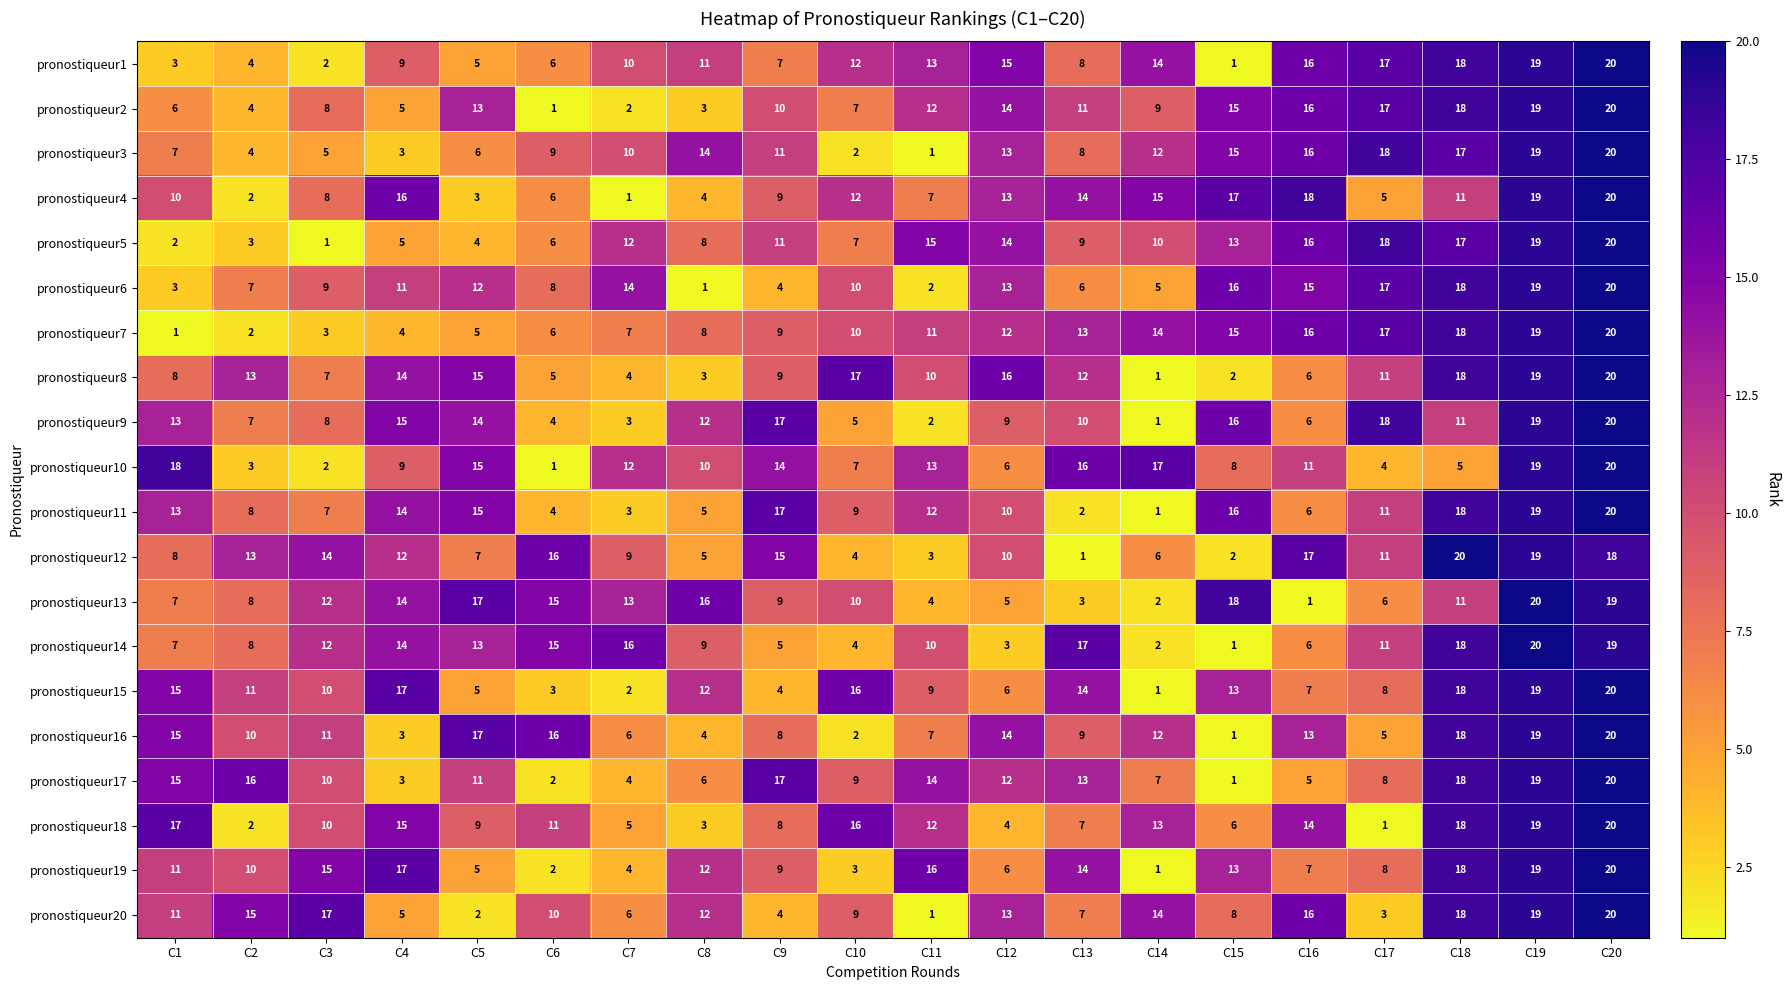

What is the spread (max minus min) of values at C11?

15